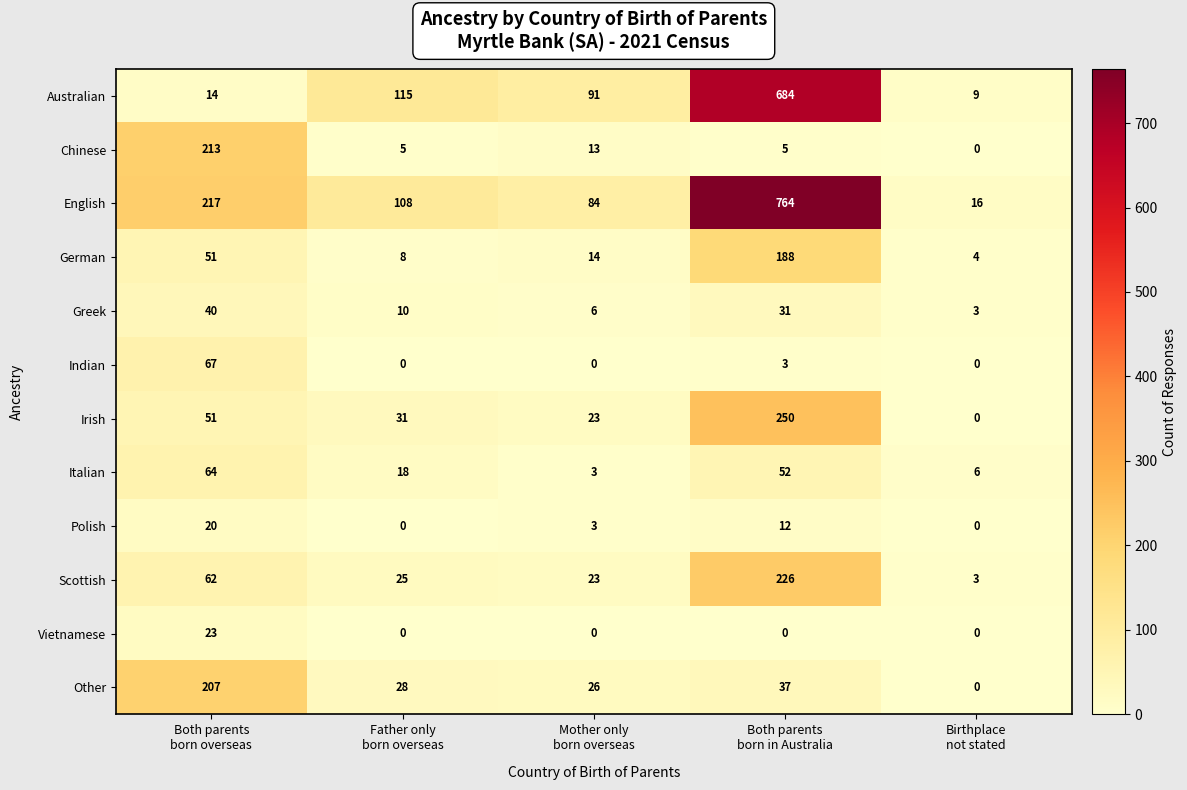

What is the average value of the Indian series?

14